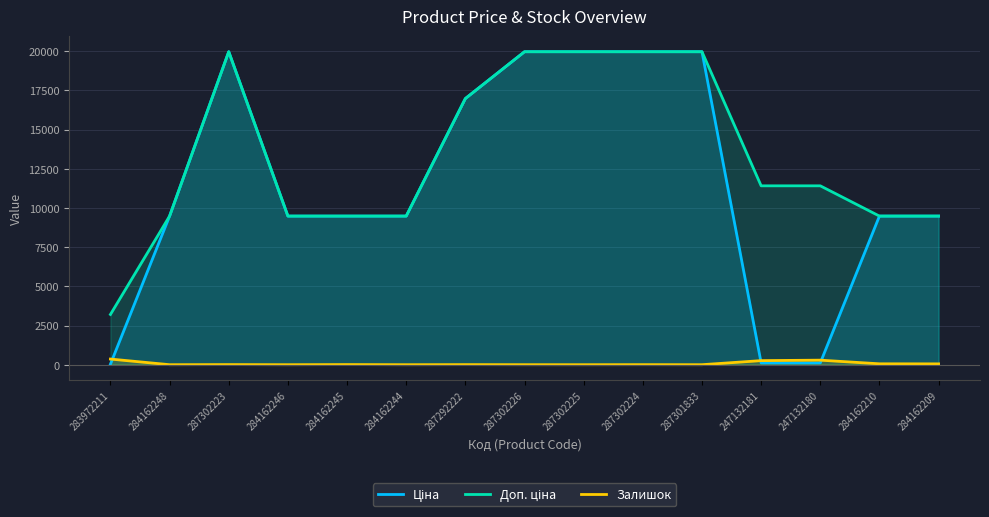

Where is the first local maximum for Ціна?

287302223